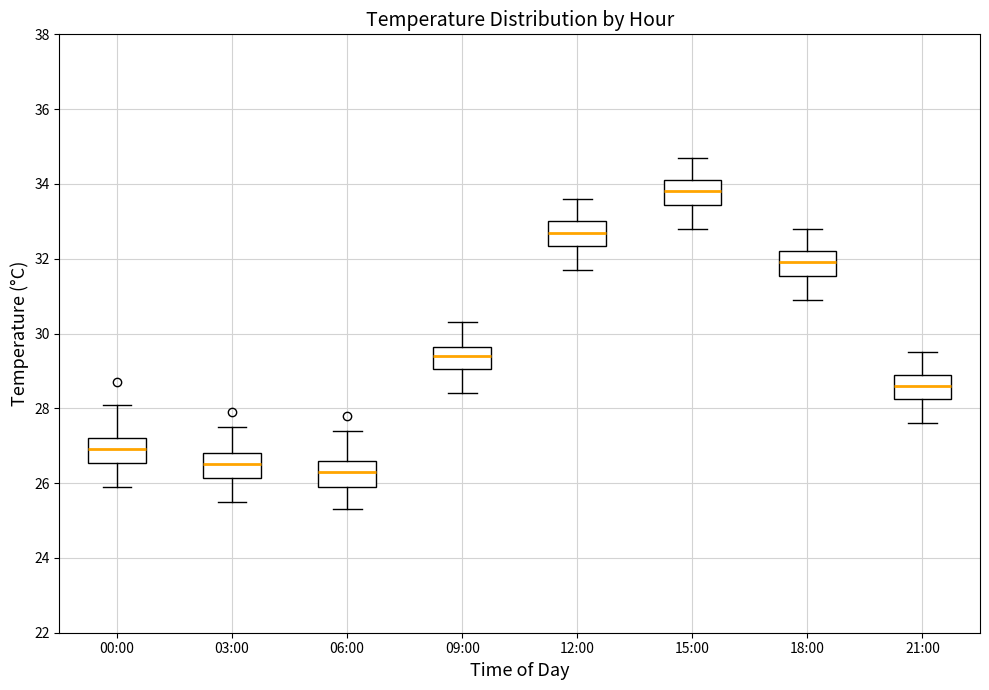

Which box's median line is the highest?

15:00